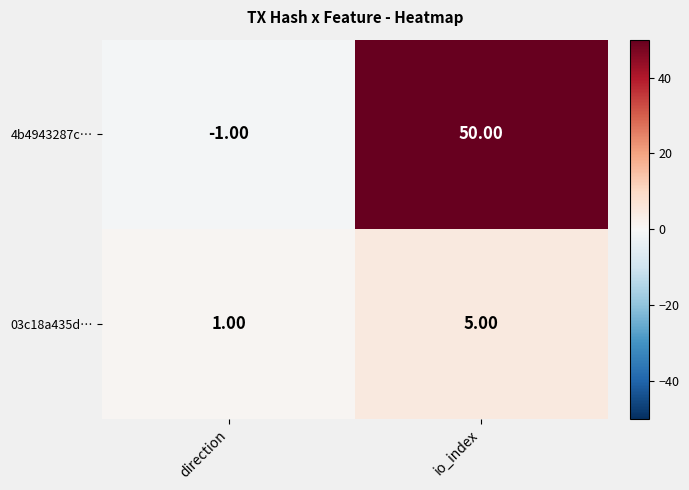

Which series has the largest total across all categories?

4b4943287c…